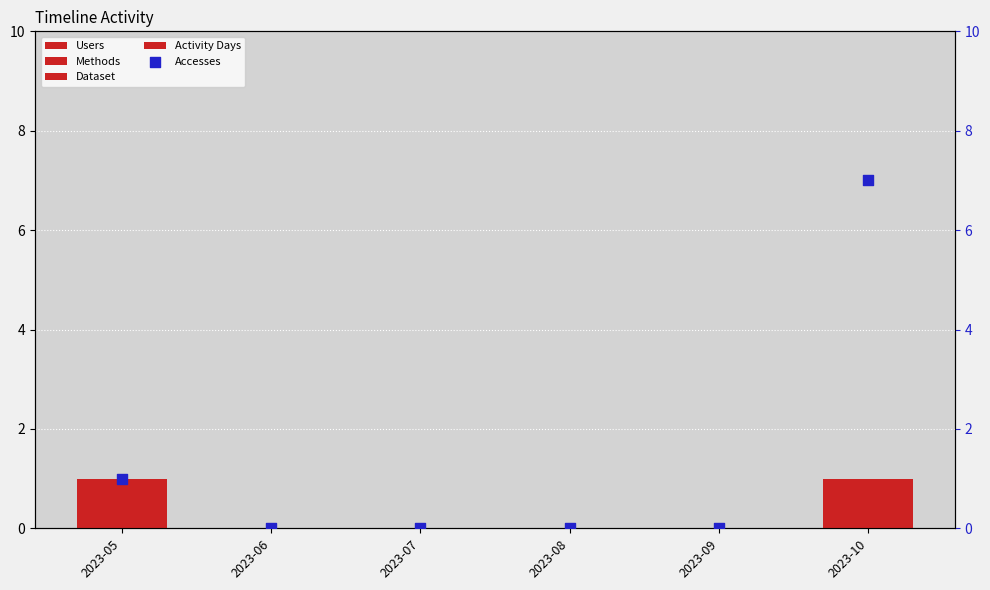

Which series has the largest Y range (max minus min)?

Accesses